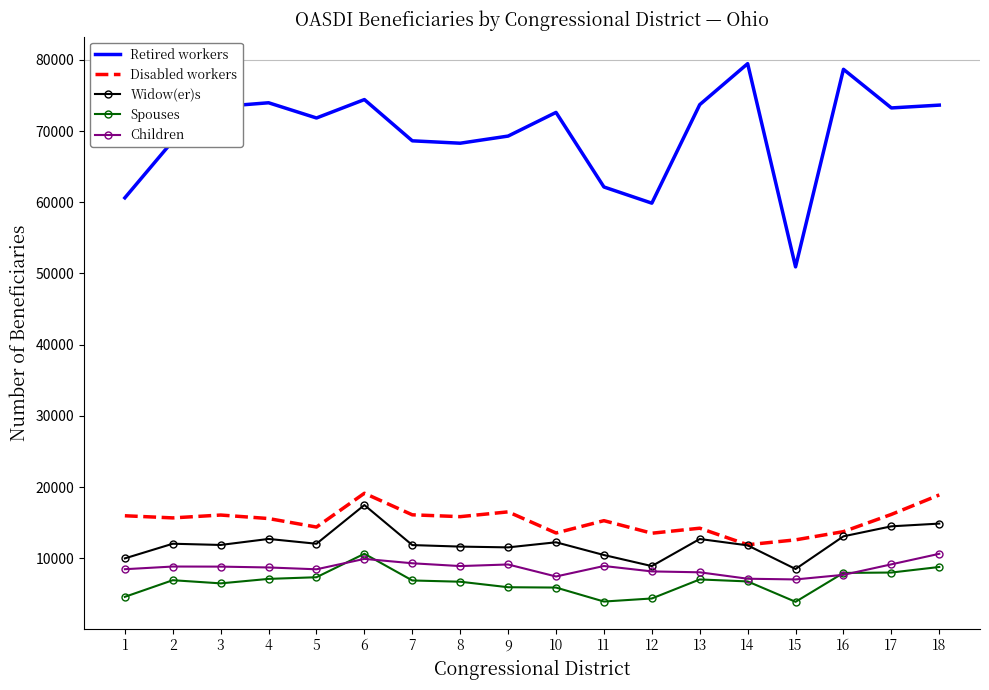

Is the value of Disabled workers at 5 greater than the value of Children at 11?

Yes